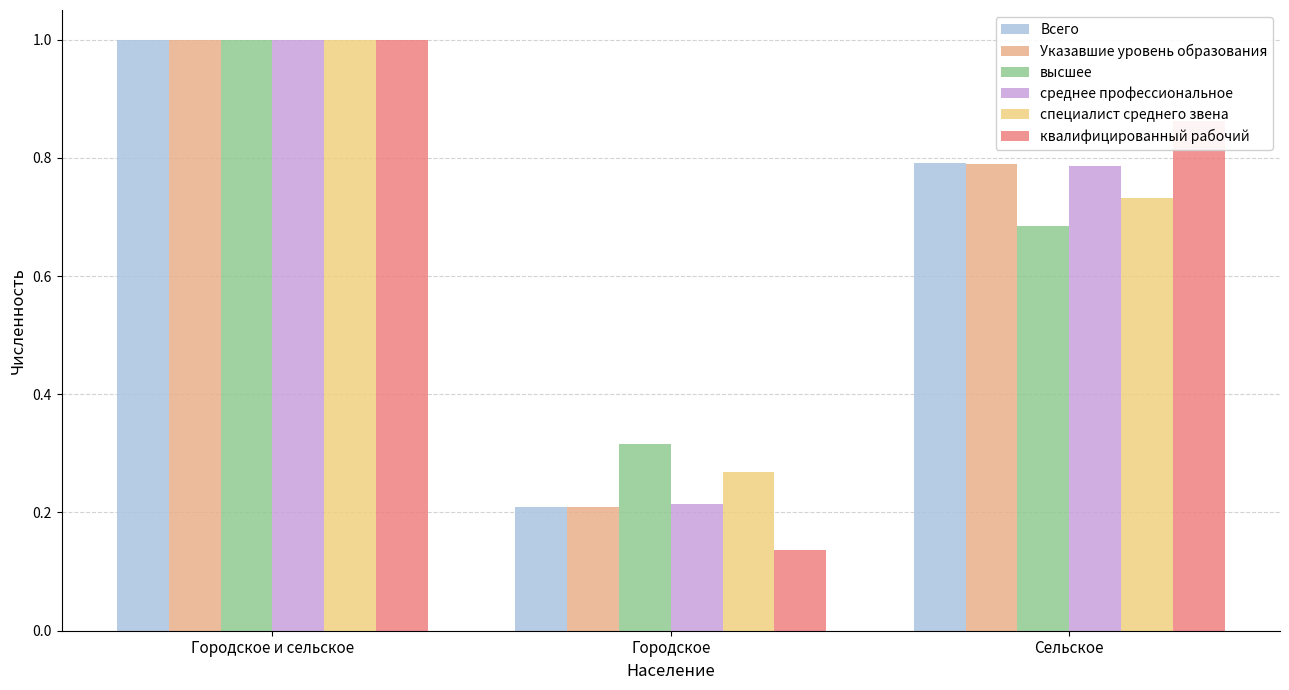

Between Городское and Городское и сельское, which is larger?

Городское и сельское